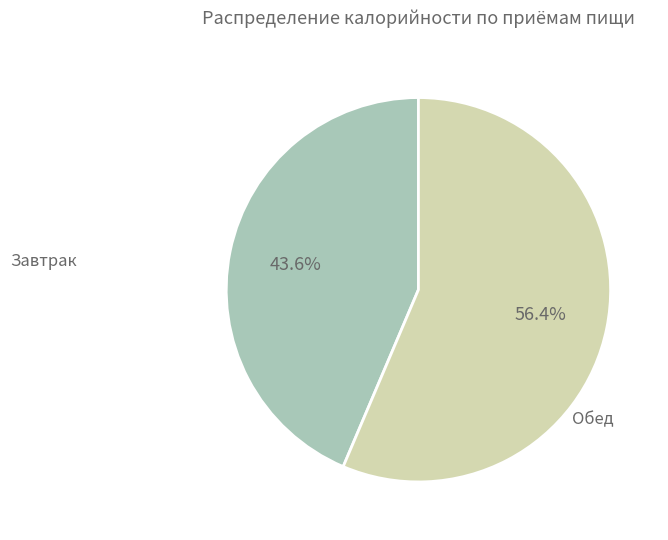

Is there a majority slice in this chart?

Yes